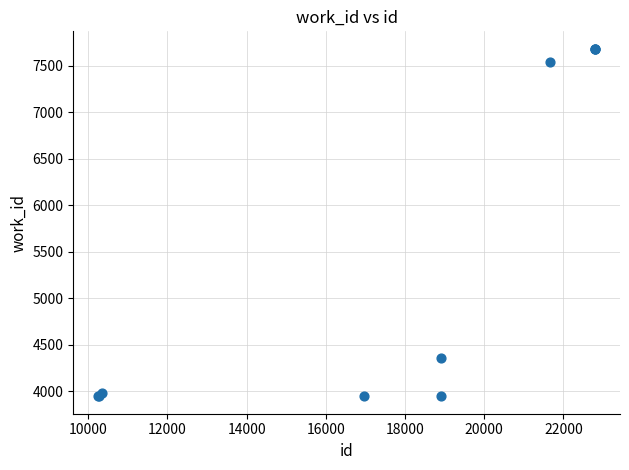

What Y value in the scatter plot is closest to 5814?

4353